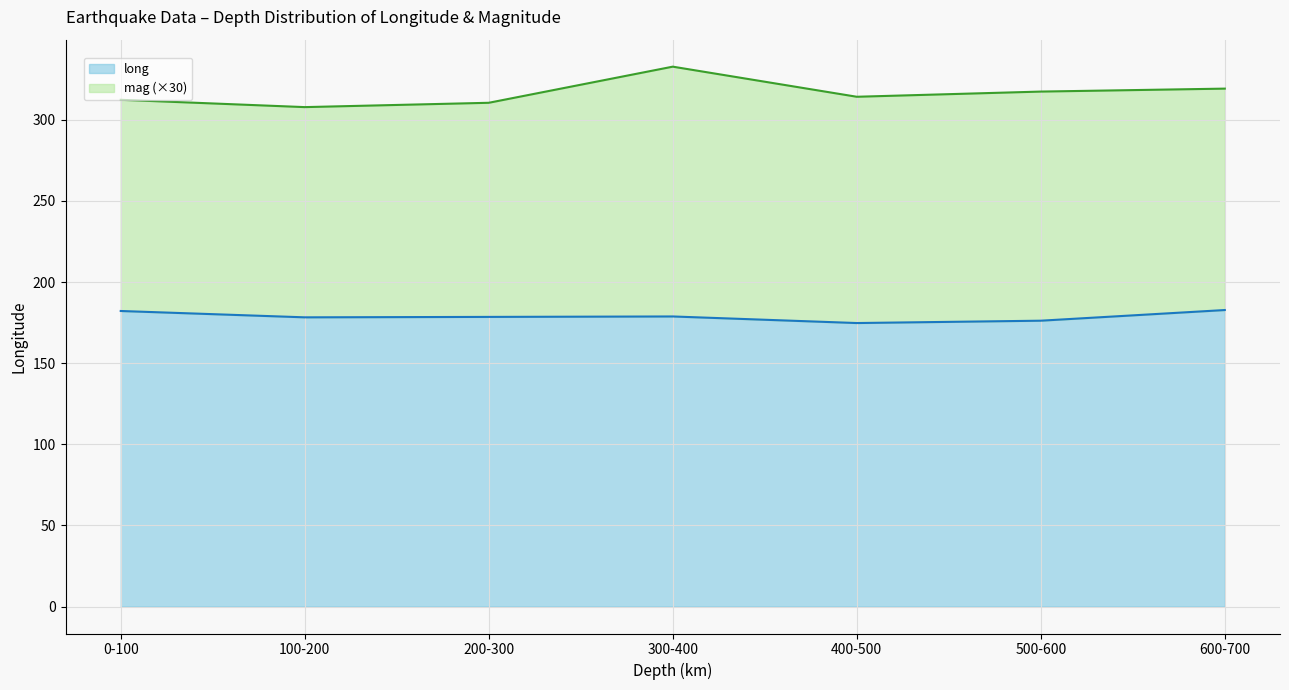

What is the total value across all series at 500-600?

317.5